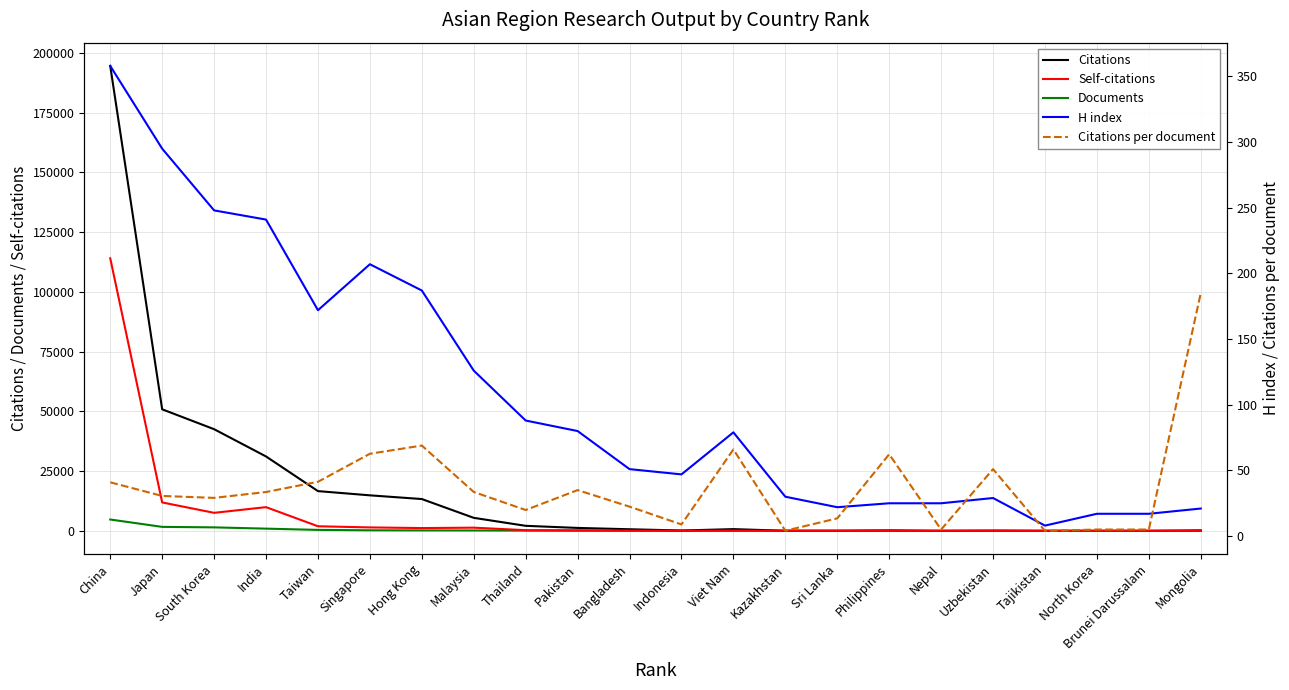

What is the greatest value displayed?

194507.0